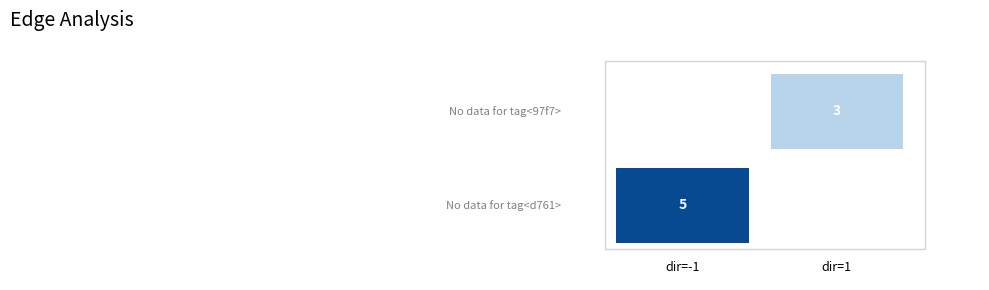

At io_index, list the series in order from smallest to largest.

97f7086e5e5e46e2d76235afe9a50d8d151184c, d7611bbda226fcba820b13bd193a68eac611bc3